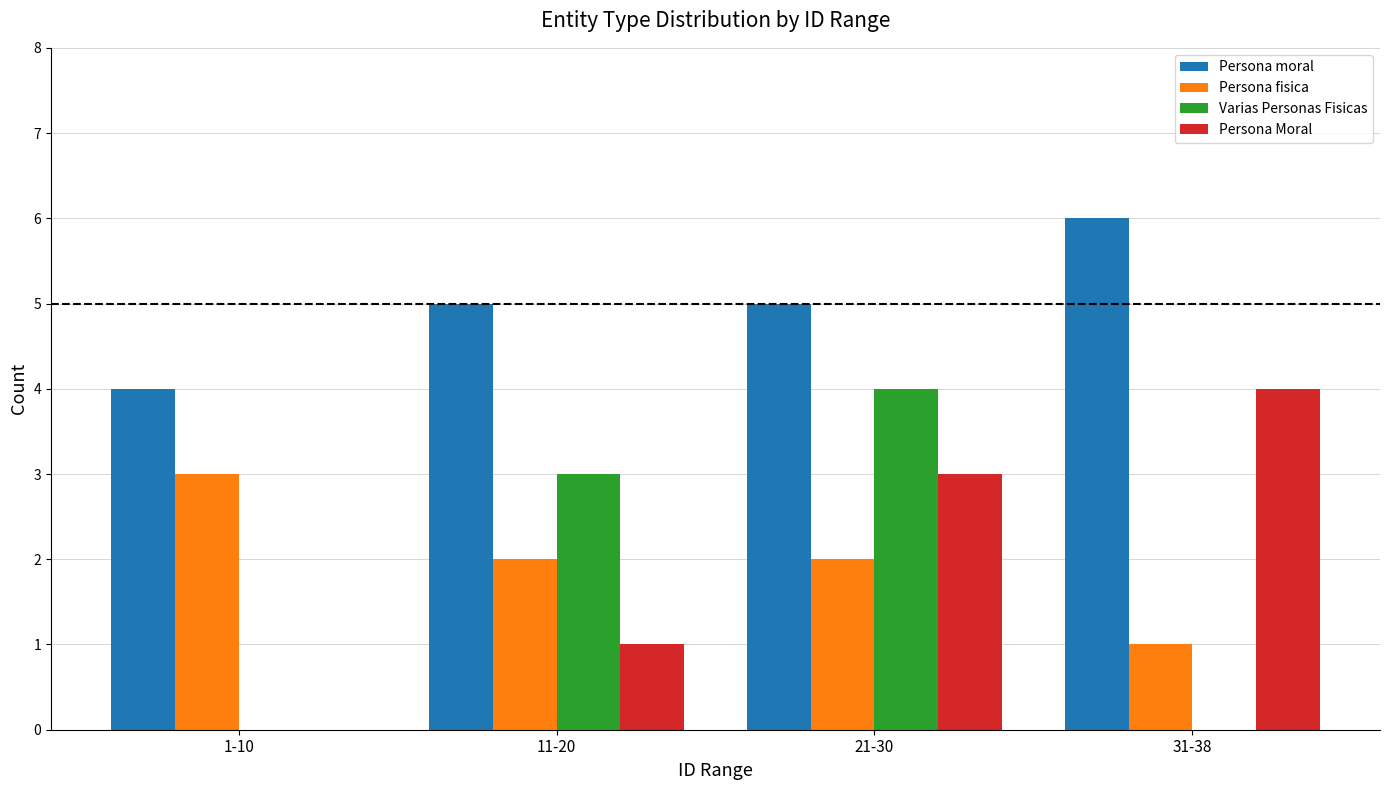

Which series has the largest total across all categories?

Persona moral